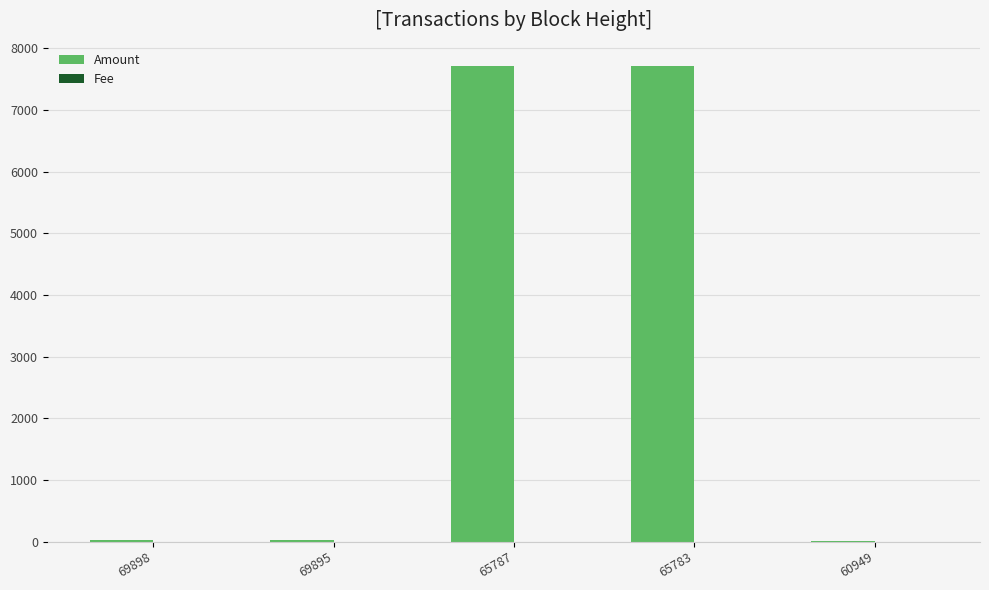

True or false: Amount has a value of 7705.0 at 65783.

True